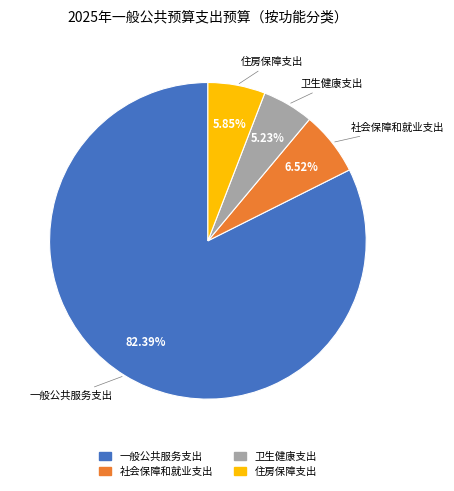

What is the ratio of the value at 社会保障和就业支出 to the value at 卫生健康支出?

1.2